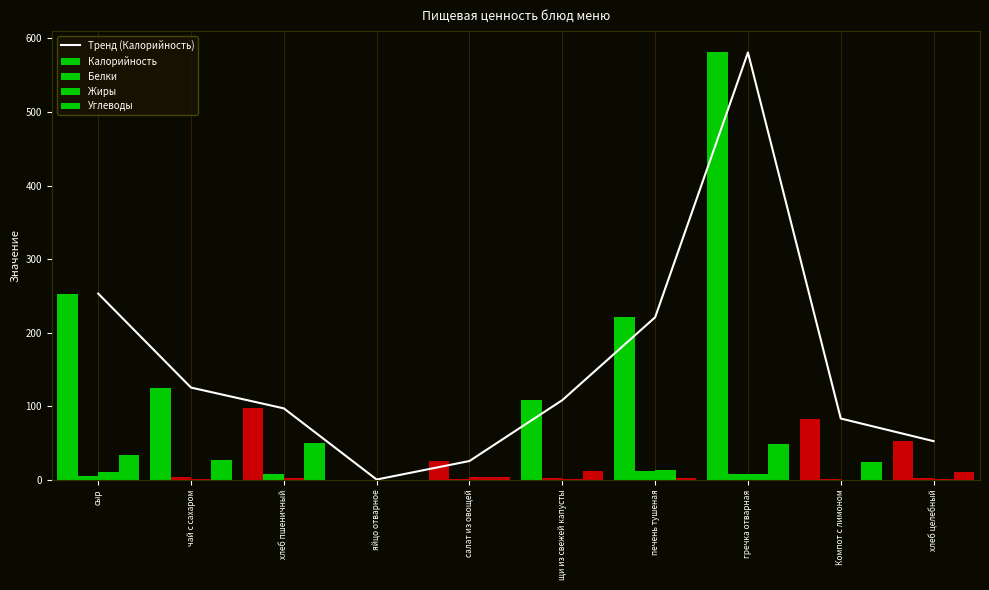

What is the approximate value of Жиры at чай с сахаром?

0.7